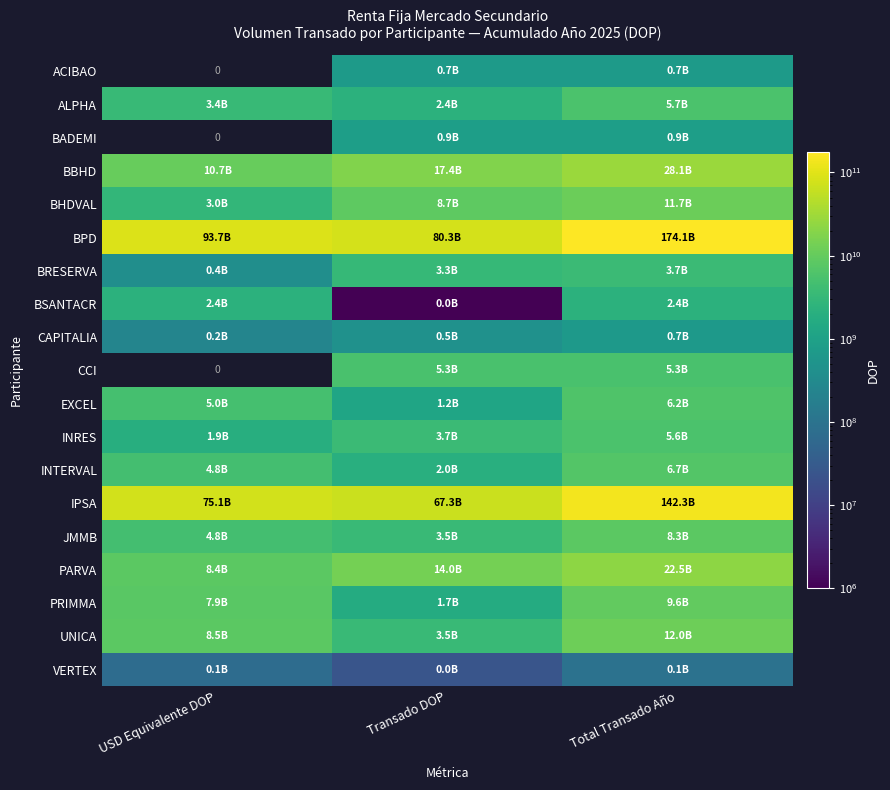

At which category is the sum across all series the highest?

Total Transado Año